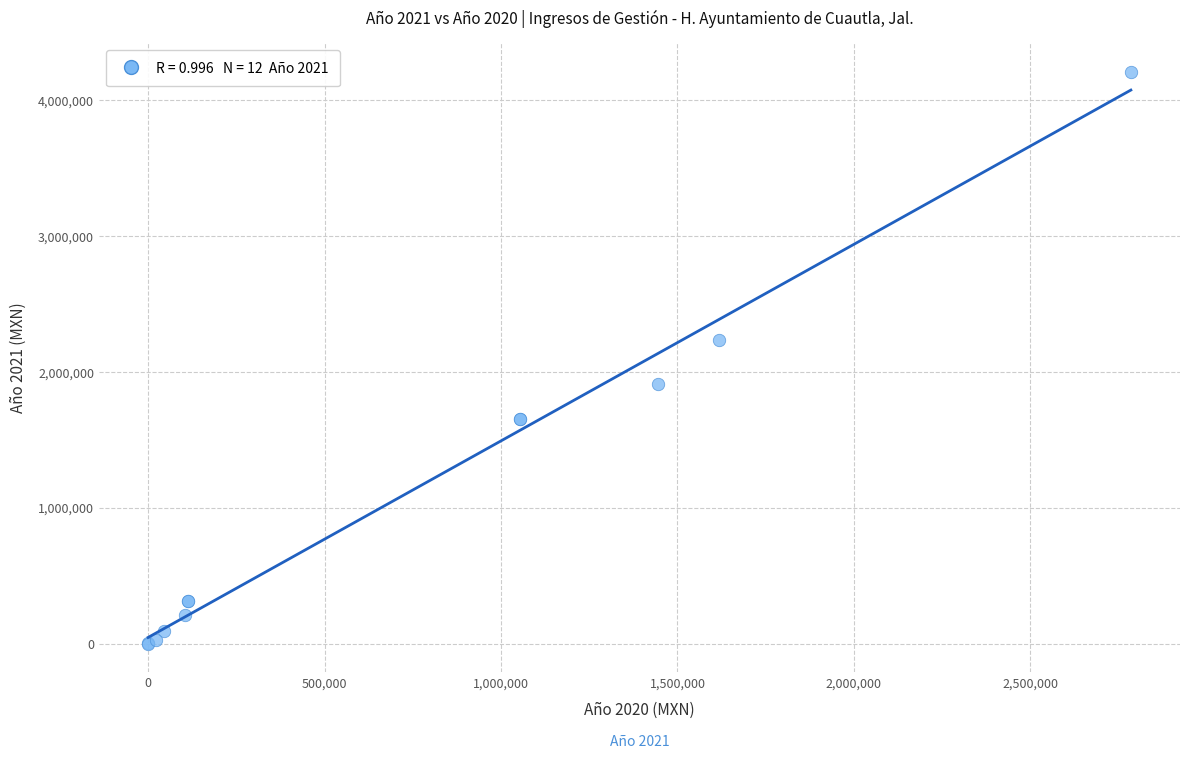

What Y value in the scatter plot is closest to 2104760?

2238530.1